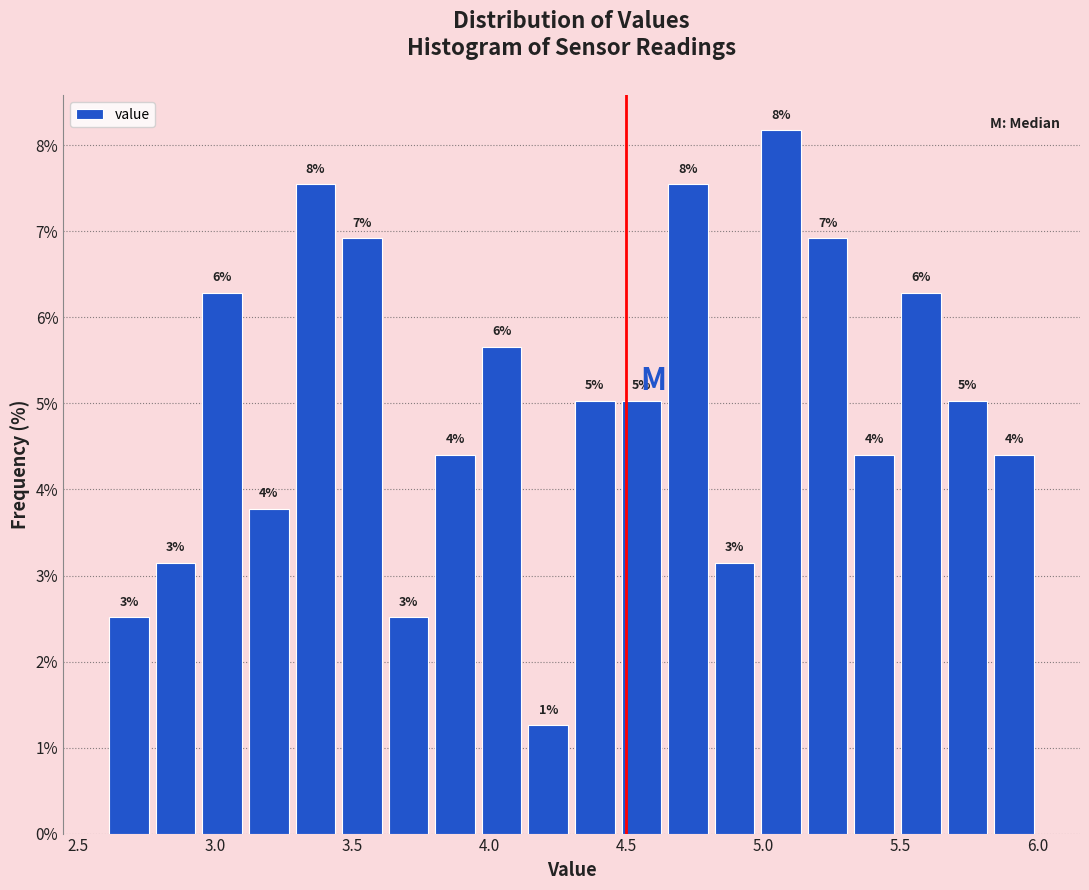

Around what value on the x-axis is the tallest bar? Give the approximate position of its centre, as read against the axis.

5.05